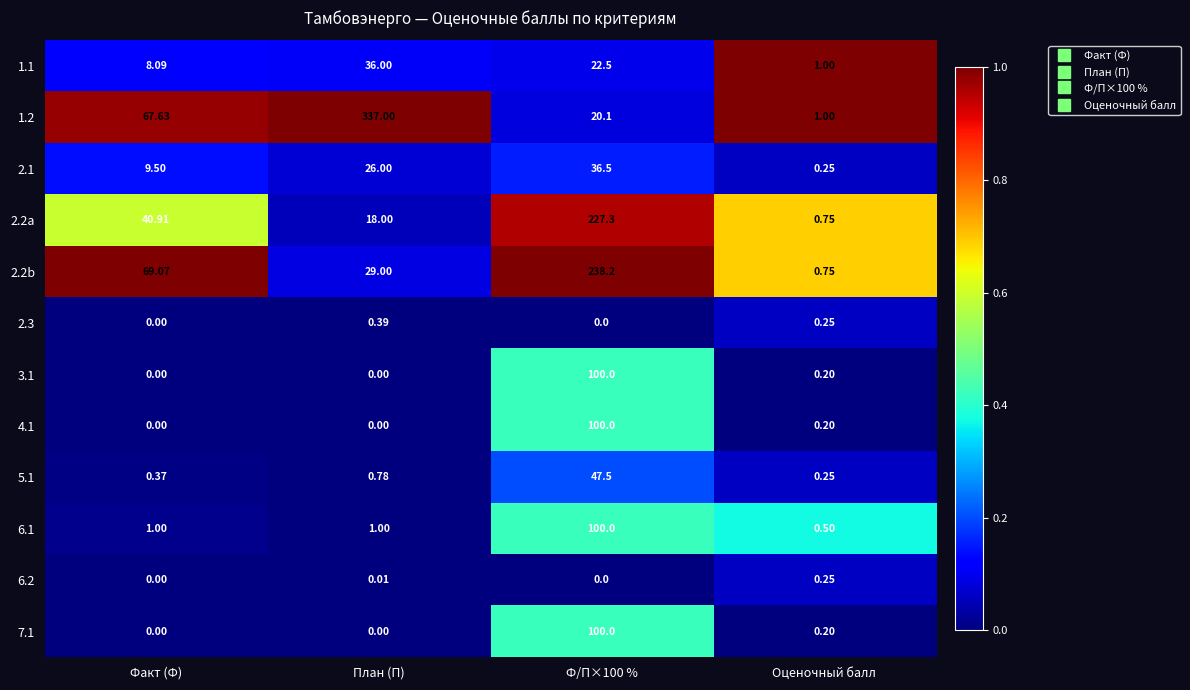

At how many categories does at least one series exceed 0?

4